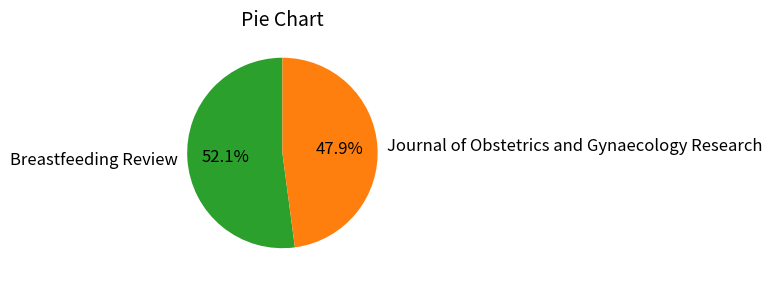

Is there a majority slice in this chart?

Yes